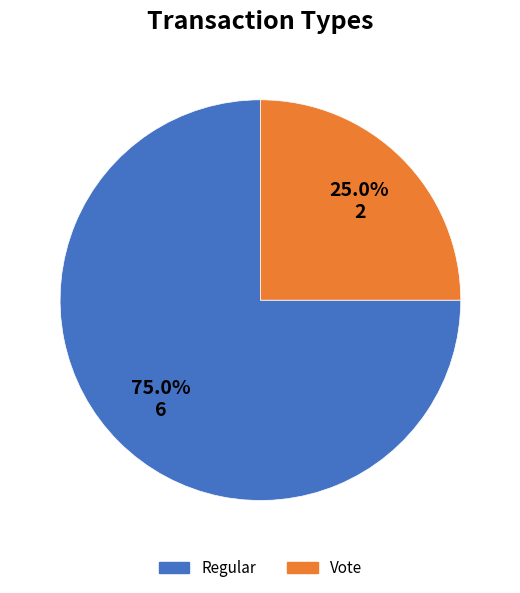

The Vote slice represents 36% of the pie. True or false?

False